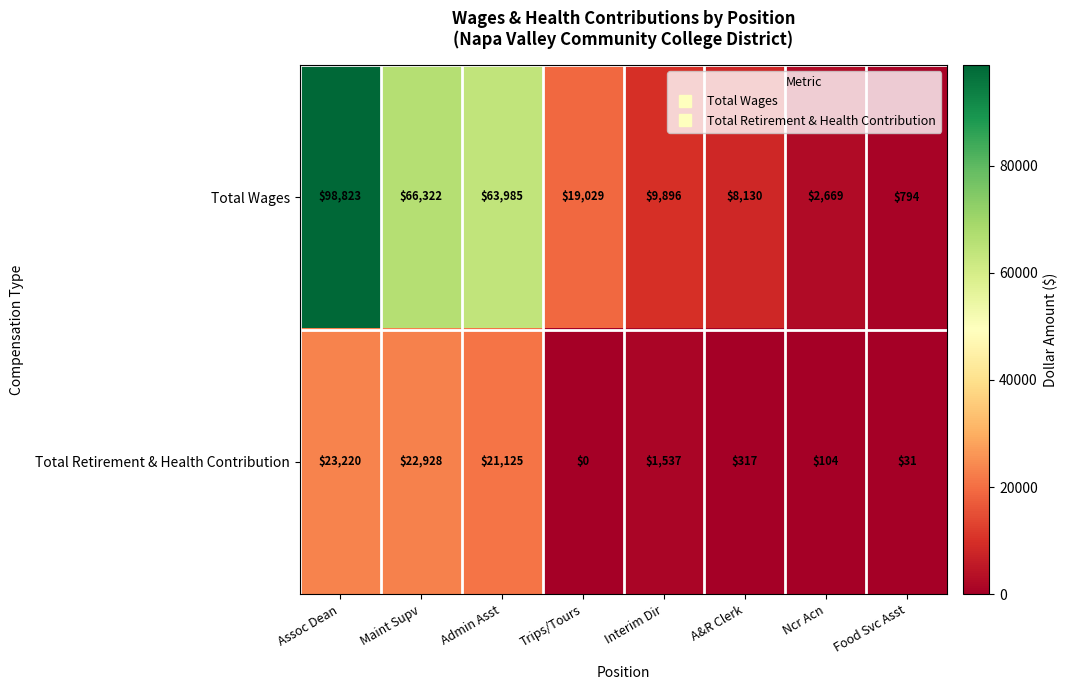

How many data points in Total Wages are less than 19029?

4